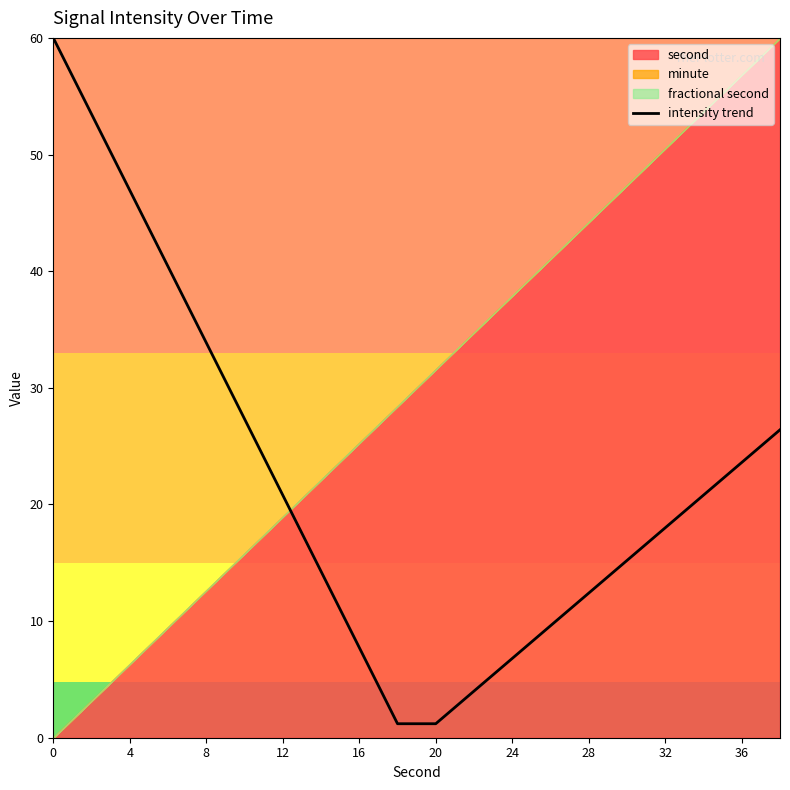

True or false: intensity trend has a value of 12.4 at 28.

True